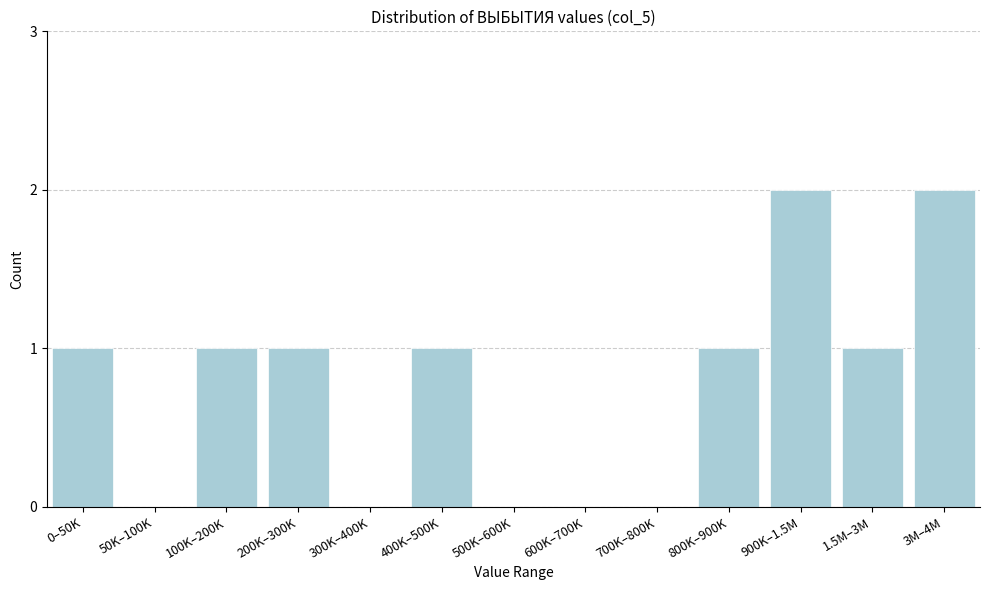

Reading left to right, what are all the values shown in this chart?

0–50K=1	50K–100K=0	100K–200K=1	200K–300K=1	300K–400K=0	400K–500K=1	500K–600K=0	600K–700K=0	700K–800K=0	800K–900K=1	900K–1.5M=2	1.5M–3M=1	3M–4M=2